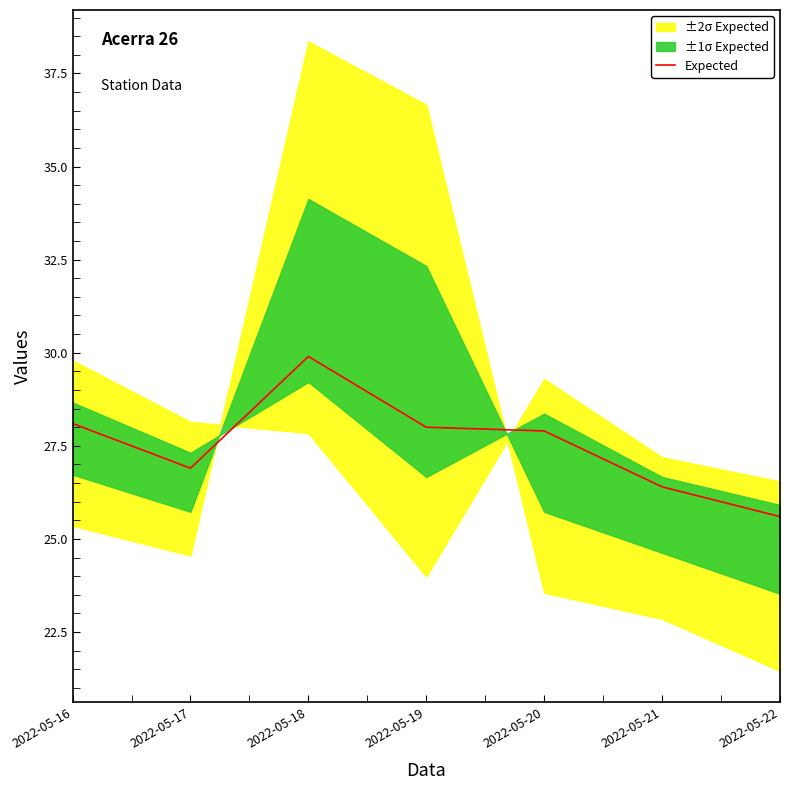

What is the smallest value displayed?

25.6